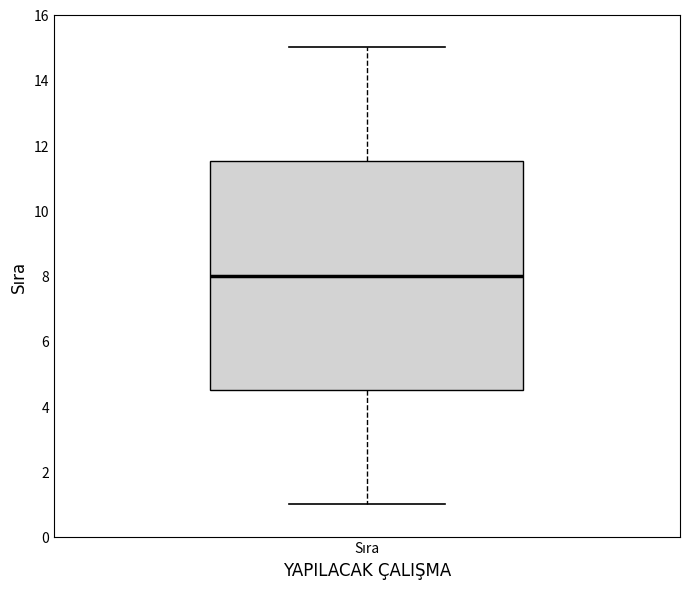

Where does the median line of the box for Sıra sit on the y-axis? The values are not printed on the chart, so give them approximately, as read against the axis.

8.0